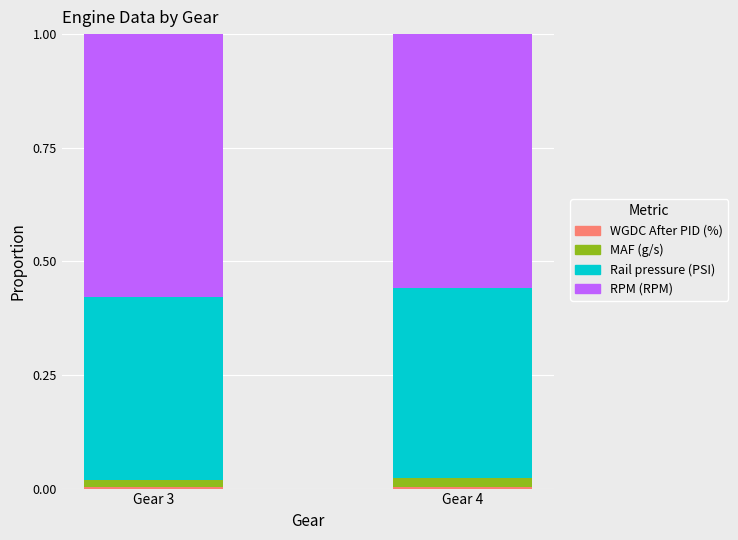

At how many categories does at least one series exceed 0?

2